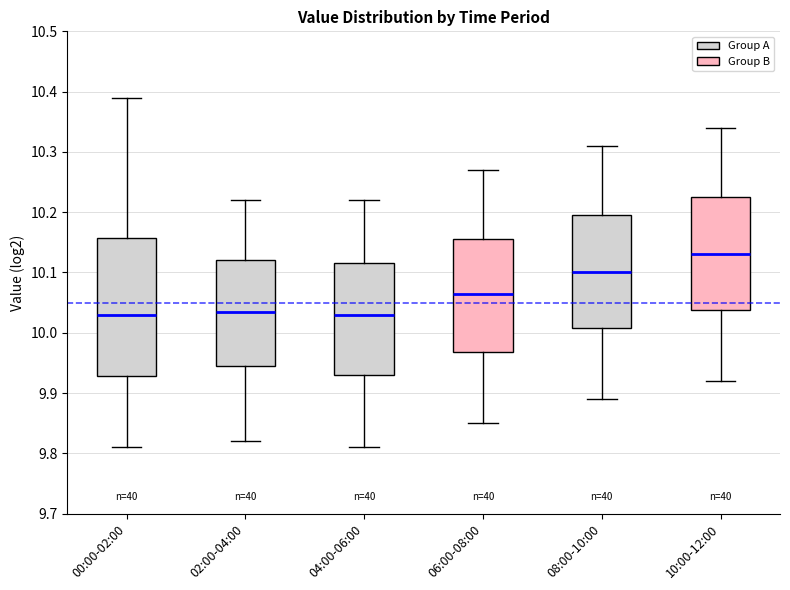

Reading left to right, transcribe this box plot: for each box, give where its median line is, the range the box spans, and where its two whiskers end, as read against the y-axis. The values are not printed on the chart, so give them approximately, as read against the axis.

00:00-02:00: median 10.03, box 9.93 to 10.16, whiskers 9.81 to 10.39
02:00-04:00: median 10.04, box 9.95 to 10.12, whiskers 9.82 to 10.22
04:00-06:00: median 10.03, box 9.93 to 10.12, whiskers 9.81 to 10.22
06:00-08:00: median 10.07, box 9.97 to 10.16, whiskers 9.85 to 10.27
08:00-10:00: median 10.10, box 10.01 to 10.20, whiskers 9.89 to 10.31
10:00-12:00: median 10.13, box 10.04 to 10.23, whiskers 9.92 to 10.34